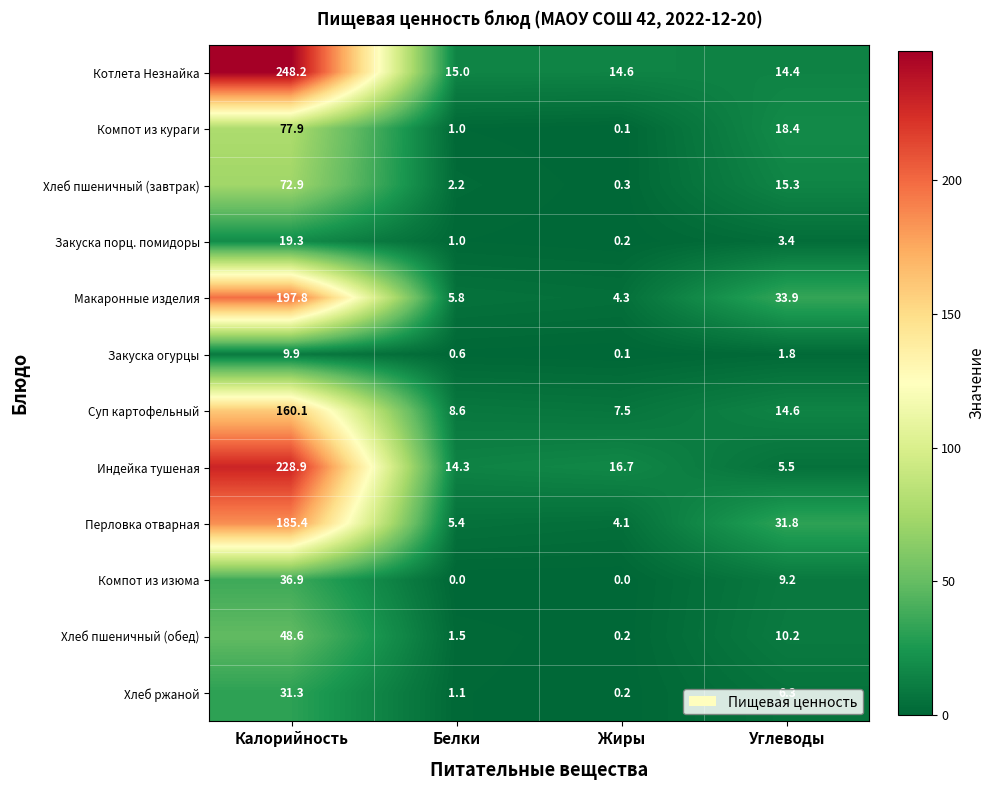

What value does the Хлеб ржаной series have at Белки?

1.1